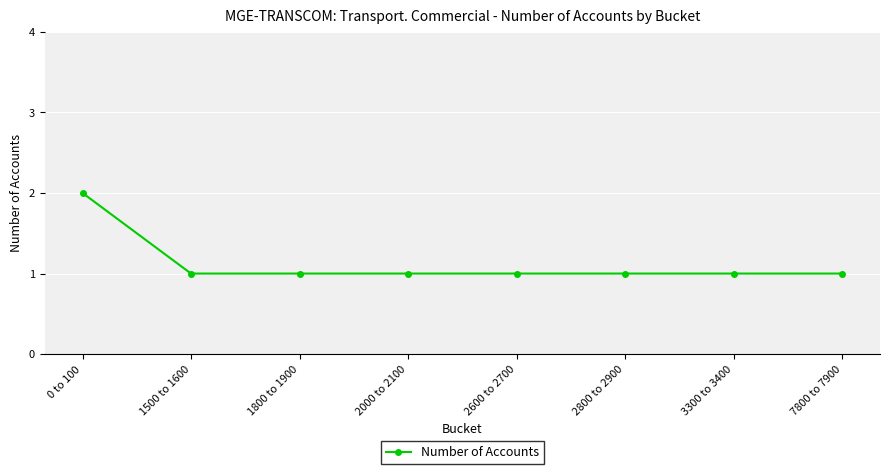

The chart shows a value of 2 at 2600 to 2700. True or false?

False